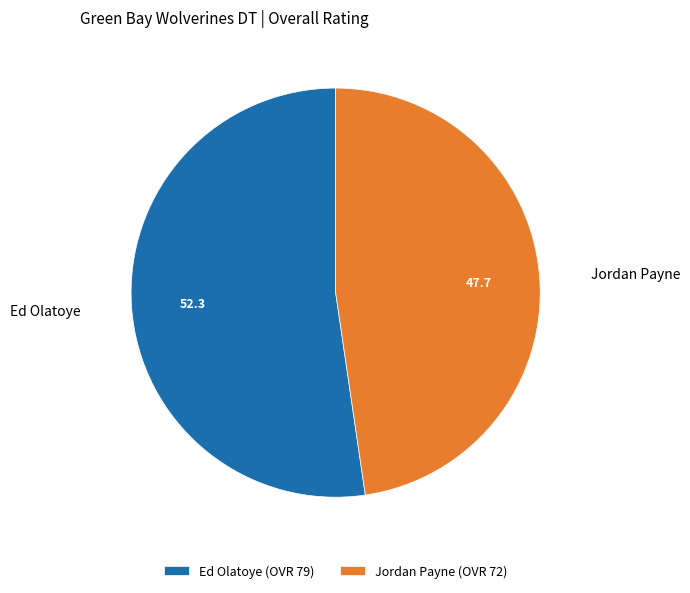

Count the number of slices in the pie.

2